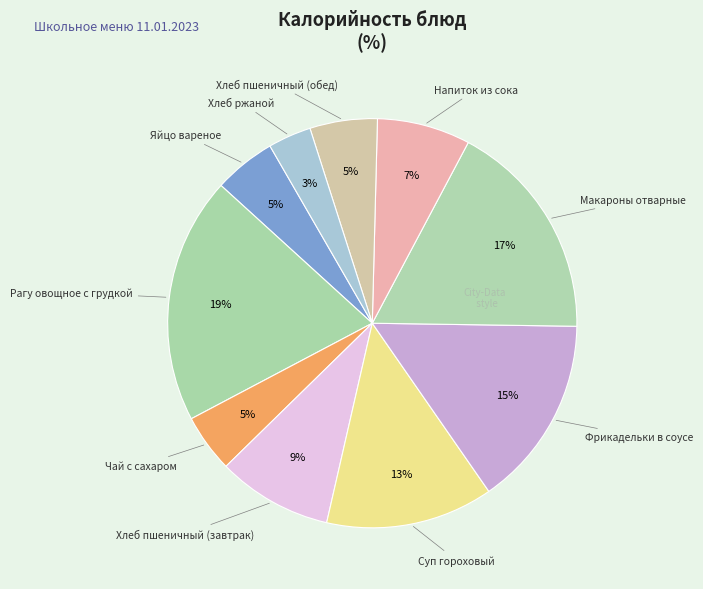

Does any single category account for the majority?

No